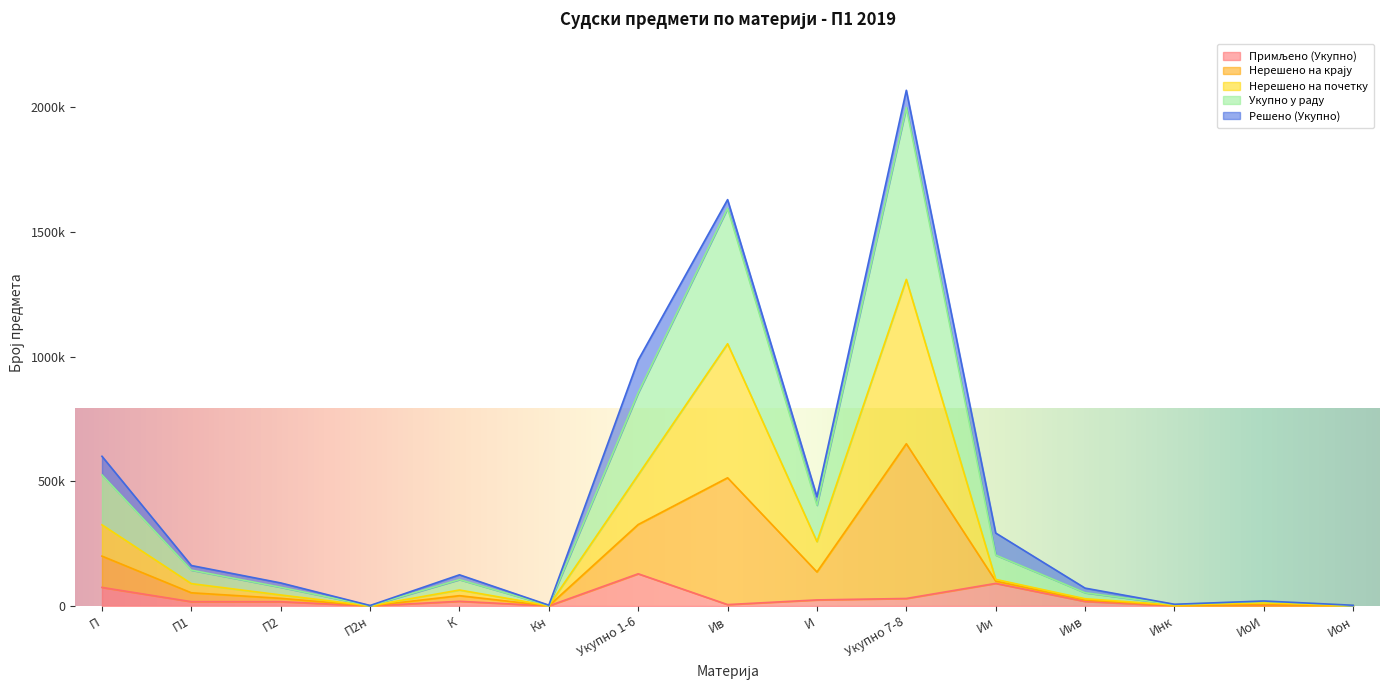

At which label does Укупно у раду reach its peak?

Укупно 7-8